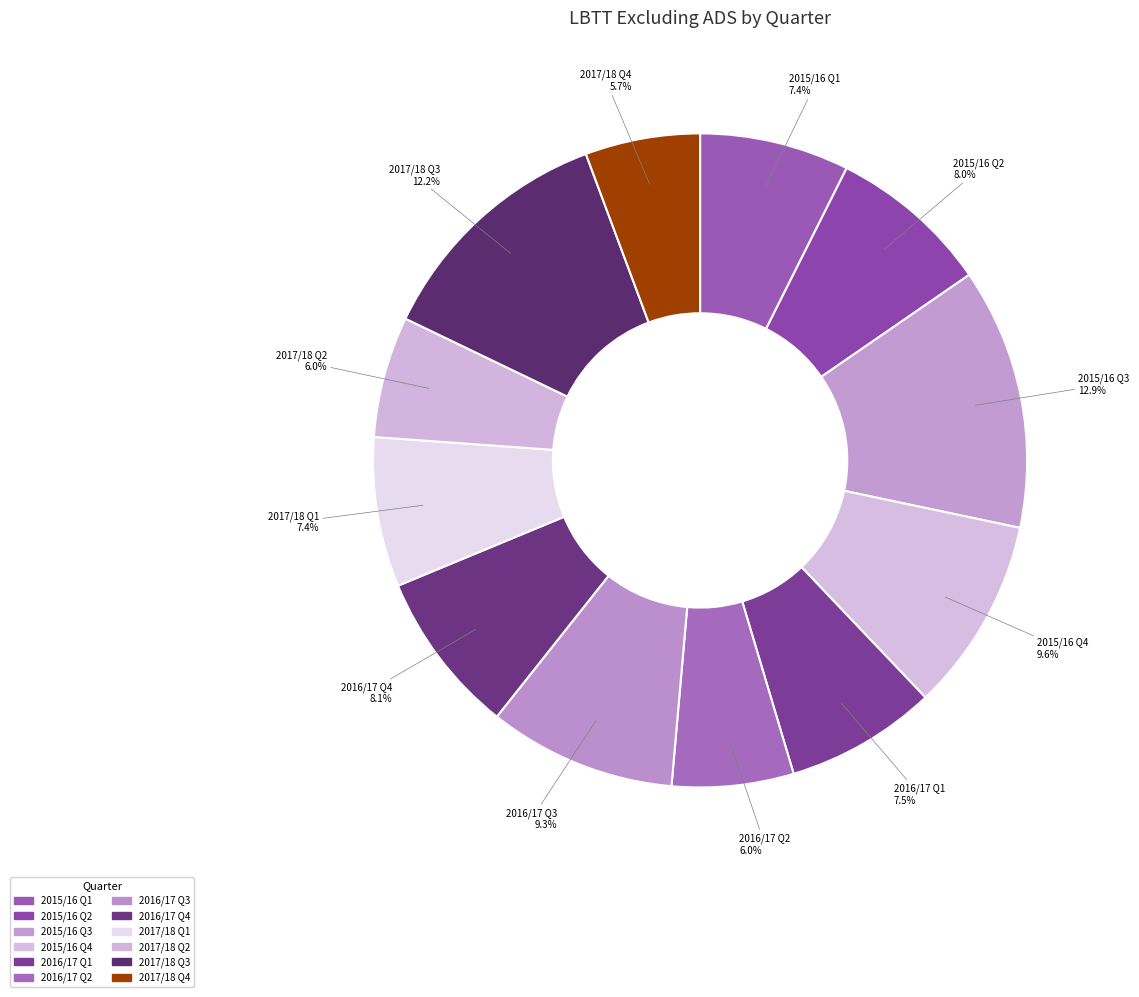

Combined, what portion of the pie is 2017/18 Q2 and 2015/16 Q1?

13.4%